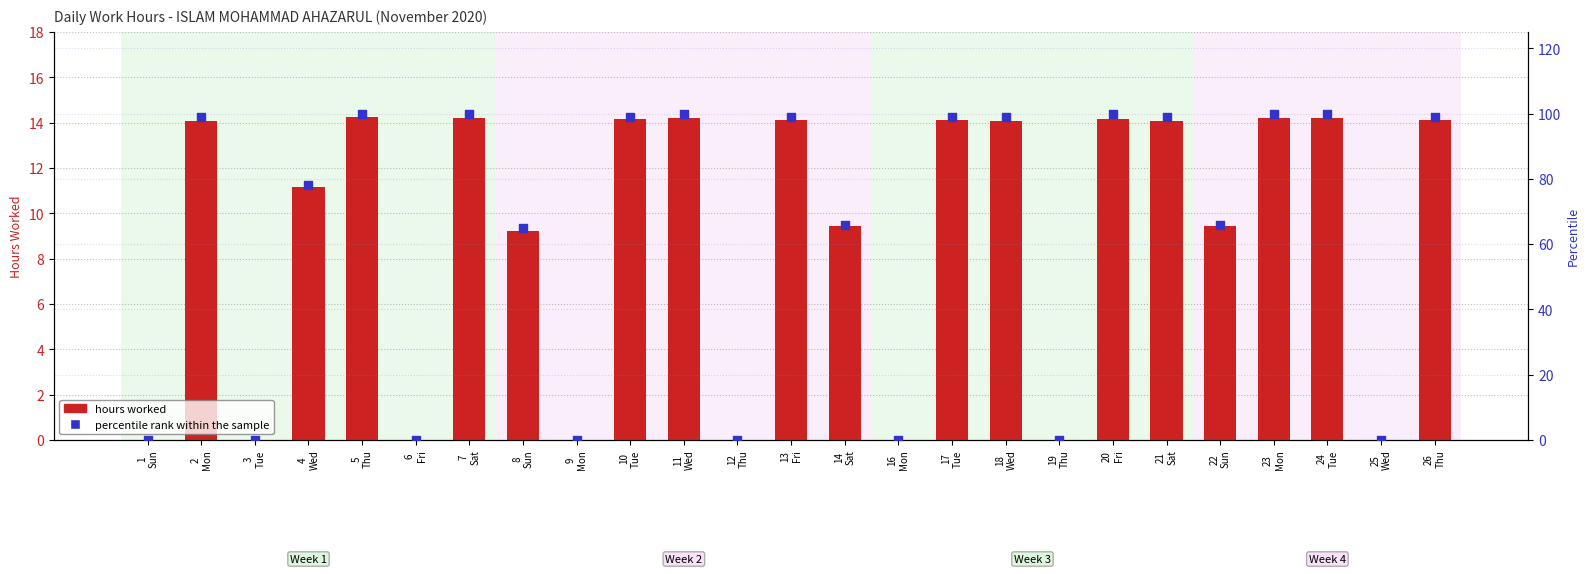

At which category is the sum across all series the highest?

5
Thu